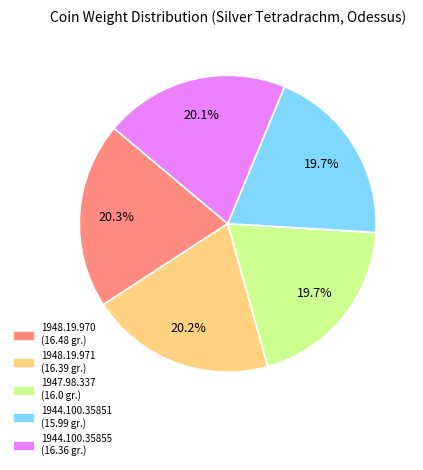

True or false: 1948.19.971 accounts for 27% of the total.

False